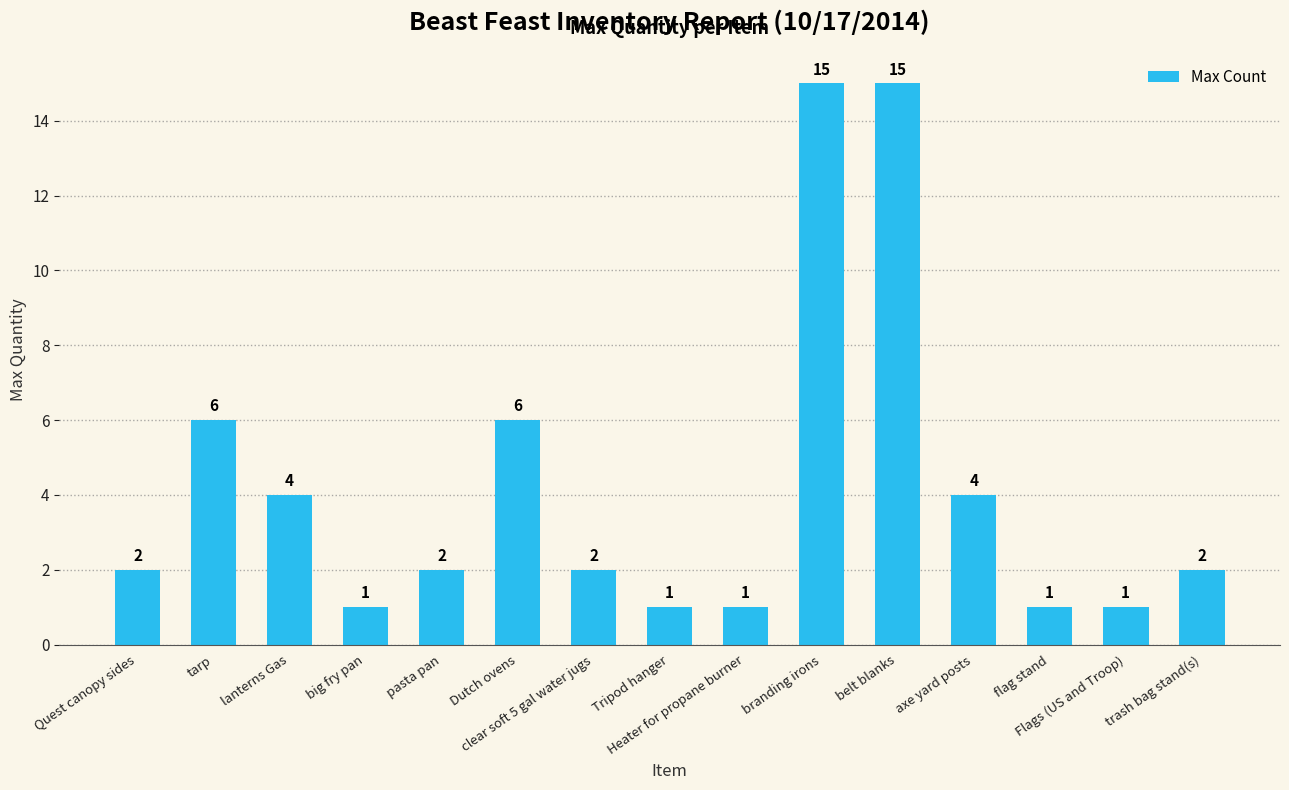

Reading left to right, transcribe all the data shown in this chart.

Quest canopy sides=2	tarp=6	lanterns Gas=4	big fry pan=1	pasta pan=2	Dutch ovens=6	clear soft 5 gal water jugs=2	Tripod hanger=1	Heater for propane burner=1	branding irons=15	belt blanks=15	axe yard posts=4	flag stand=1	Flags (US and Troop)=1	trash bag stand(s)=2